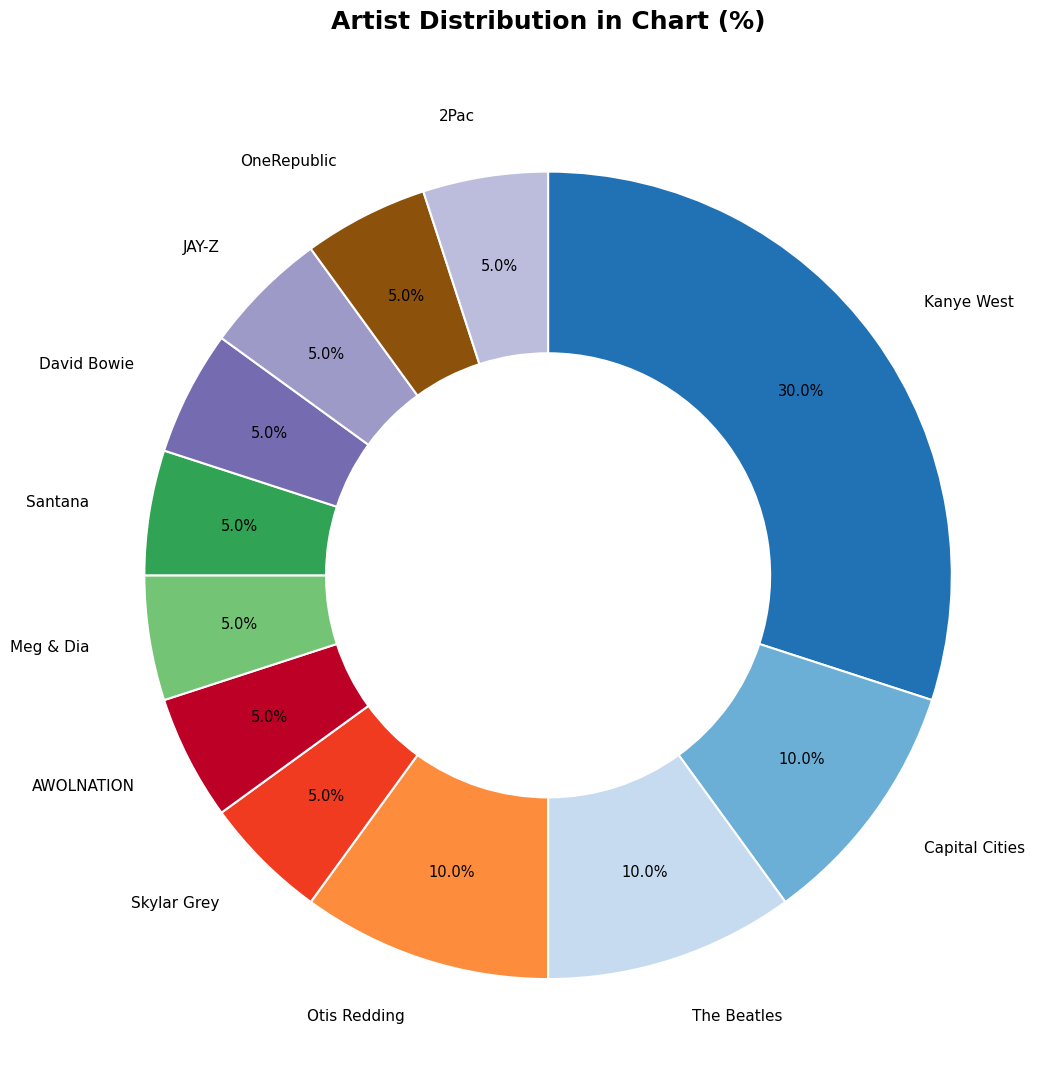

True or false: OneRepublic accounts for 5% of the total.

True